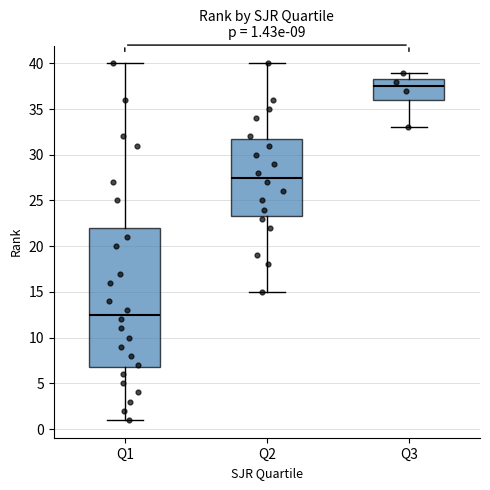

Which box is the tallest, from its lower edge to its upper edge?

Q1